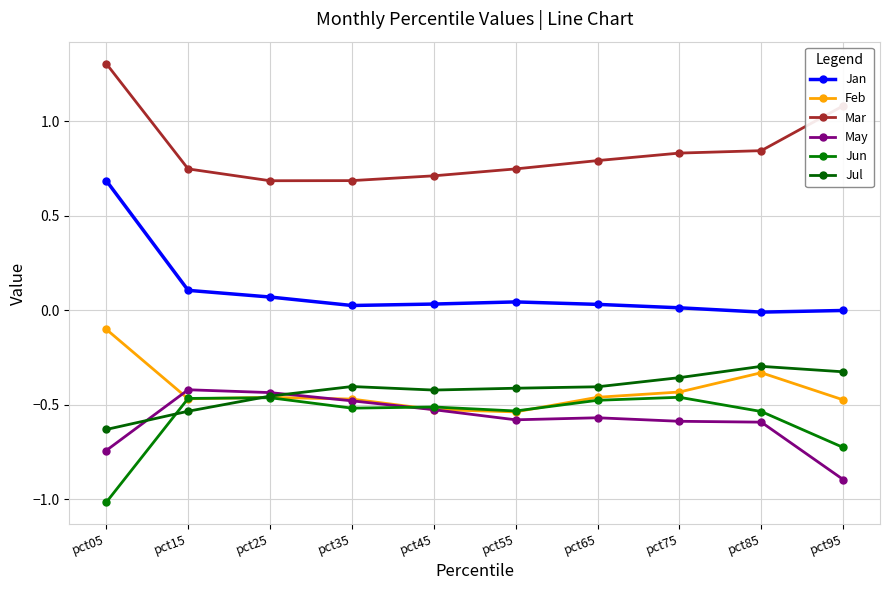

What is the total value across all series at pct25?

-1.1